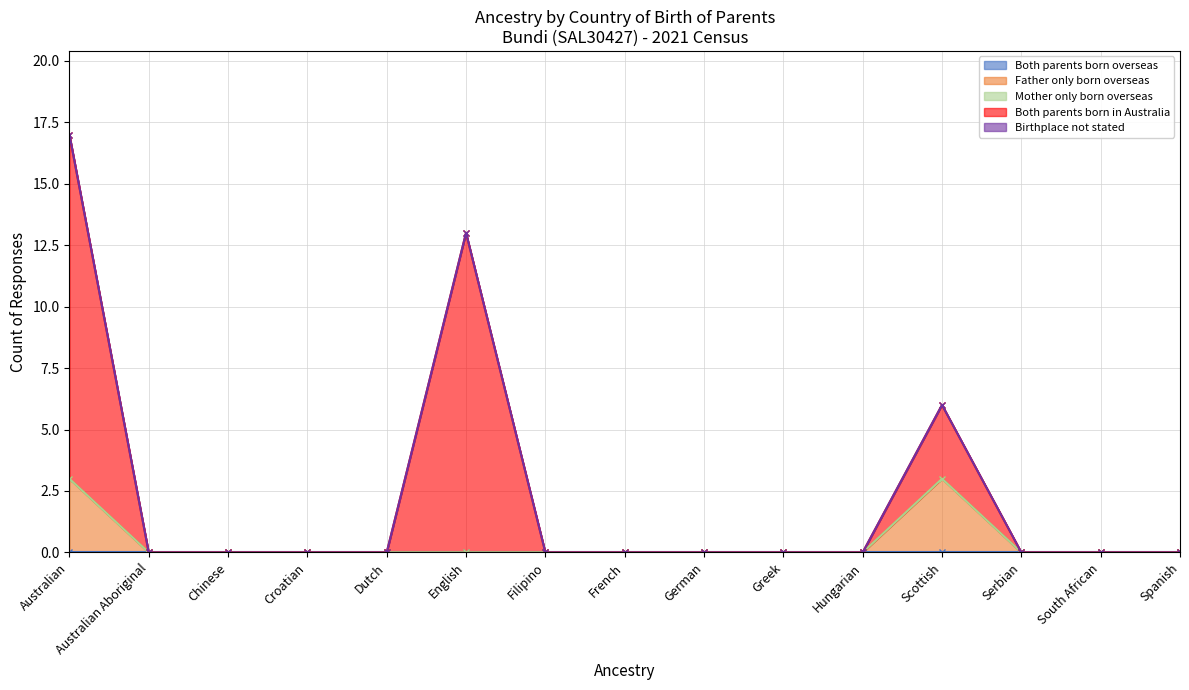

What is the difference between the second highest and second lowest values in the Both parents born in Australia series?

13